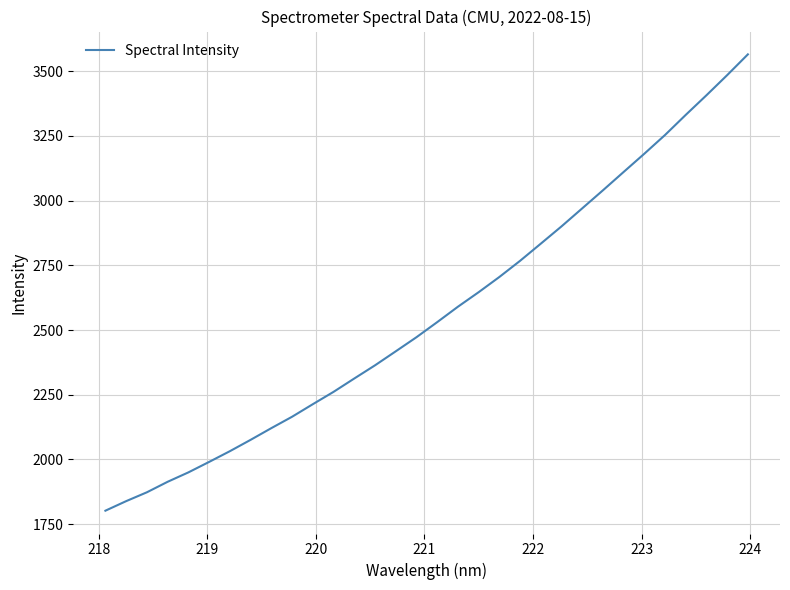

What is the difference between the maximum and minimum values?

1762.7